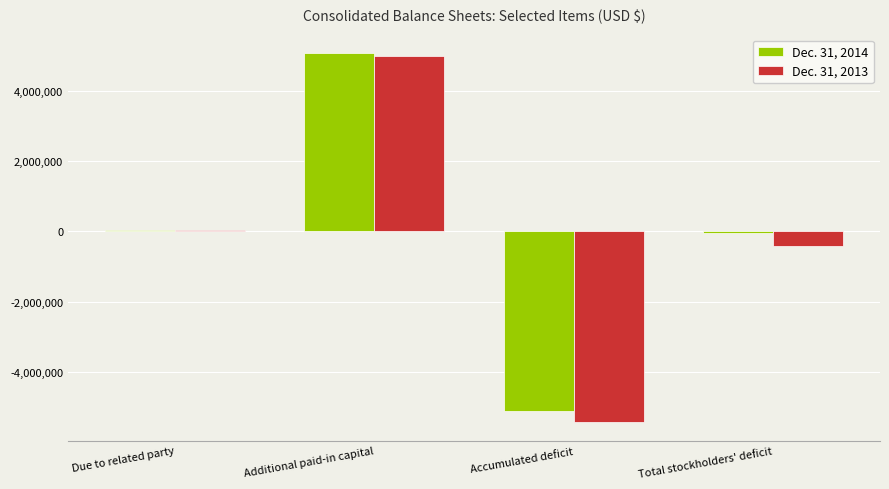

What position from the left is Additional paid-in capital?

2